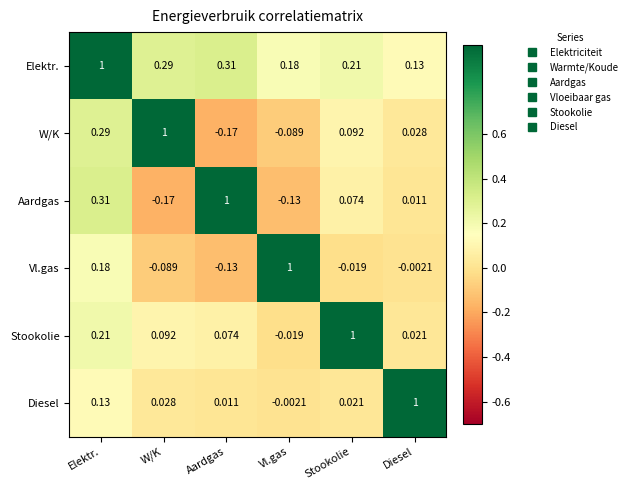

At which label does Aardgas reach its minimum?

W/K